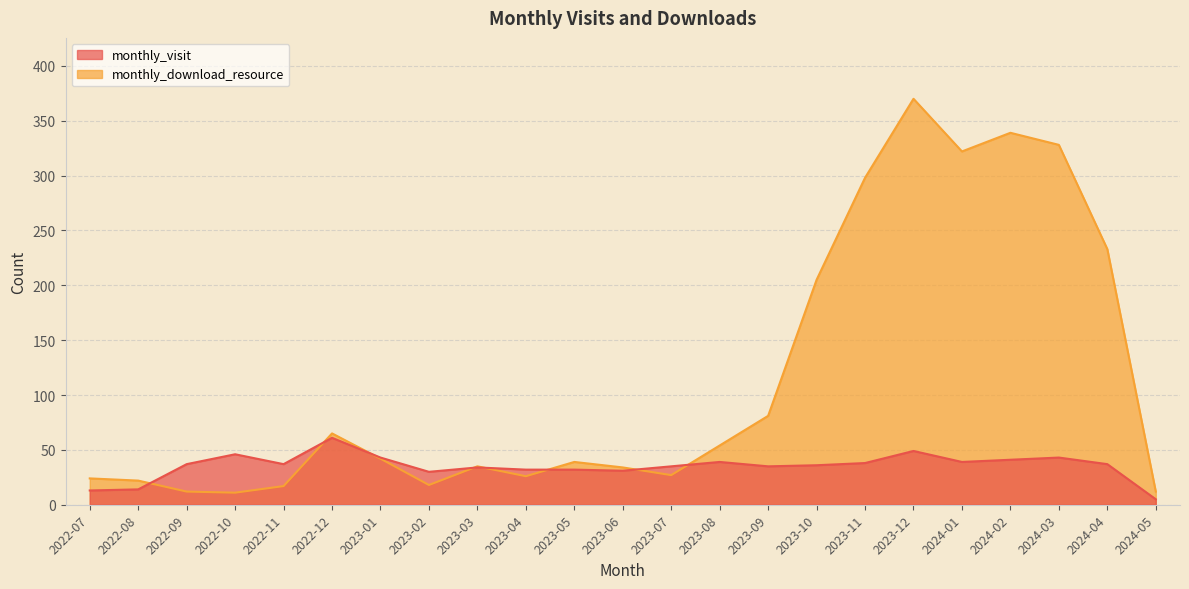

Reading right to left, list all the values displayed in this chart.

monthly_visit: 5	37	43	41	39	49	38	36	35	39	35	31	32	32	34	30	43	61	37	46	37	14	13
monthly_download_resource: 12	233	328	339	322	370	298	205	81	54	27	34	39	26	35	18	42	65	17	11	12	22	24